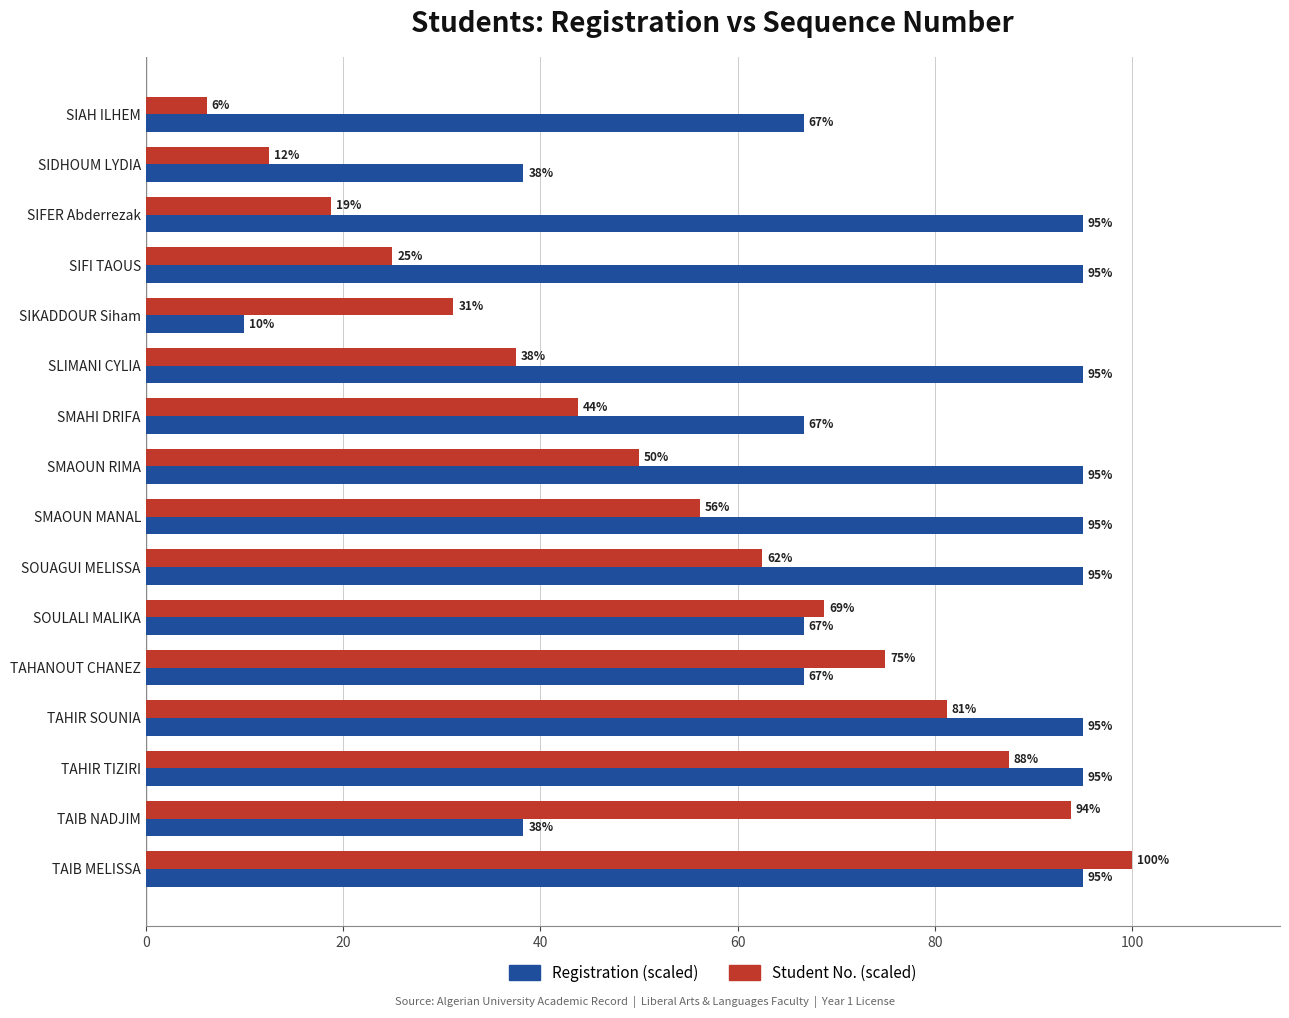

List the series in order of their overall mean, lowest first.

Student No. (scaled), Registration (scaled)